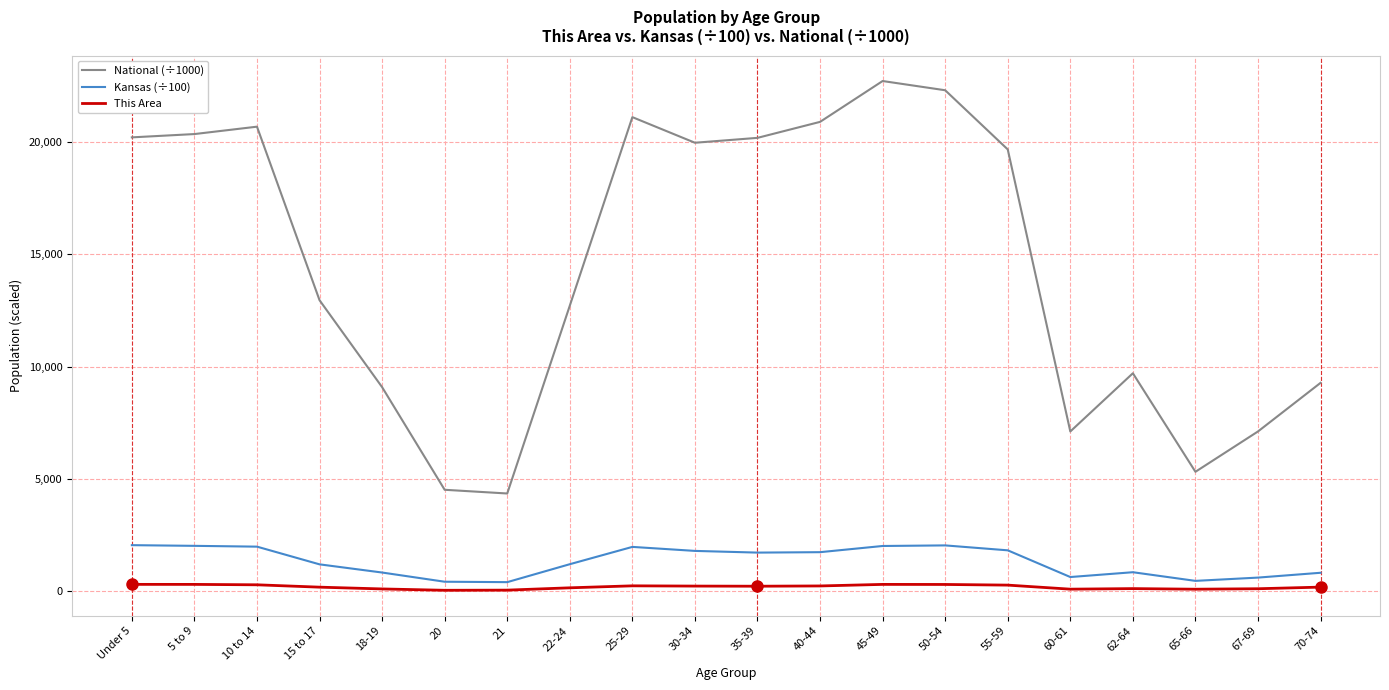

At which label does Kansas (÷100) first exceed 1723?

Under 5